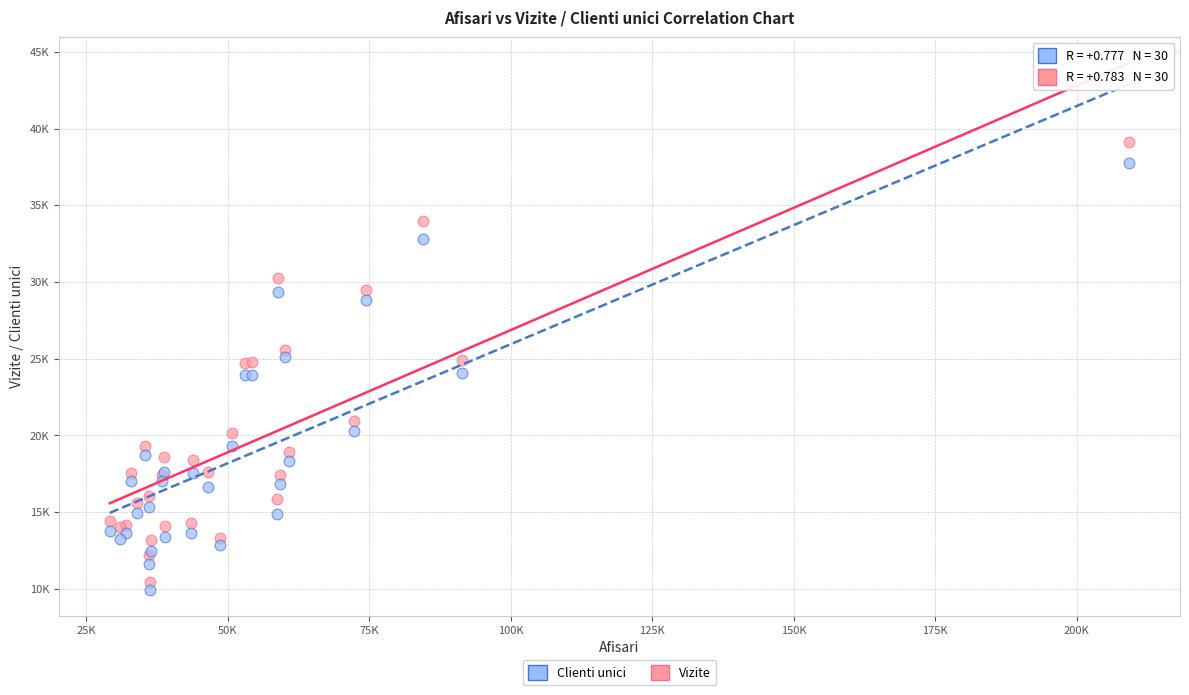

What are all the series names shown in the legend?

Clienti unici, Vizite